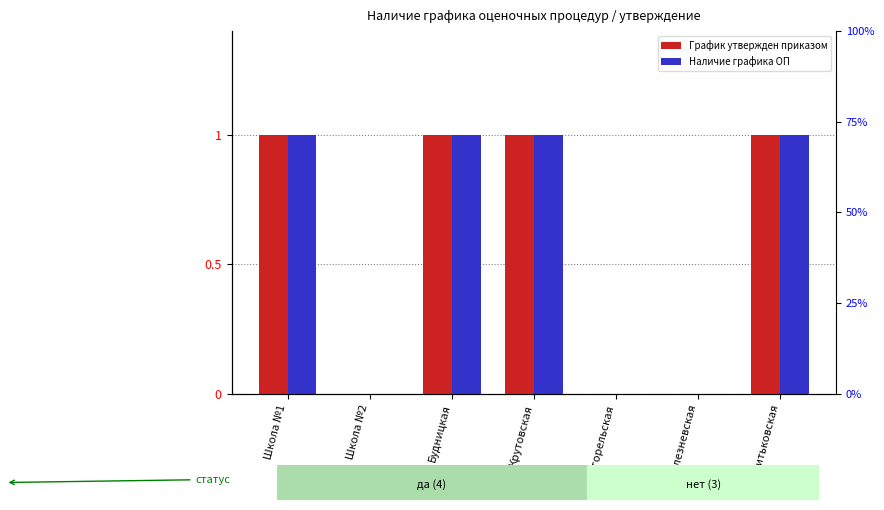

What is the sum of all Наличие графика ОП values?

4